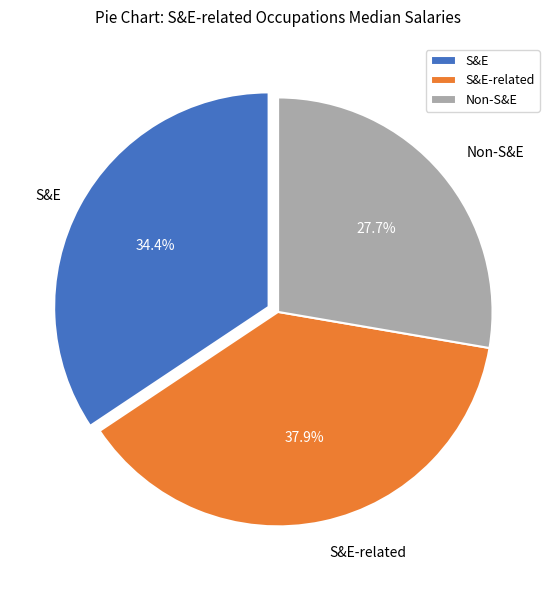

Count the number of slices in the pie.

3